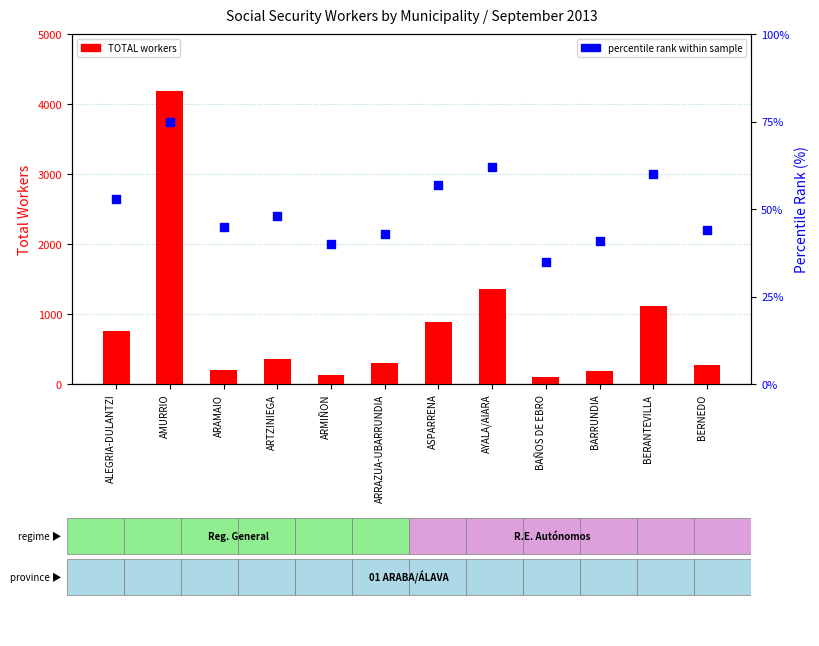

Is the value of percentile rank within sample at AYALA/AIARA greater than the value of TOTAL workers at ARRAZUA-UBARRUNDIA?

No